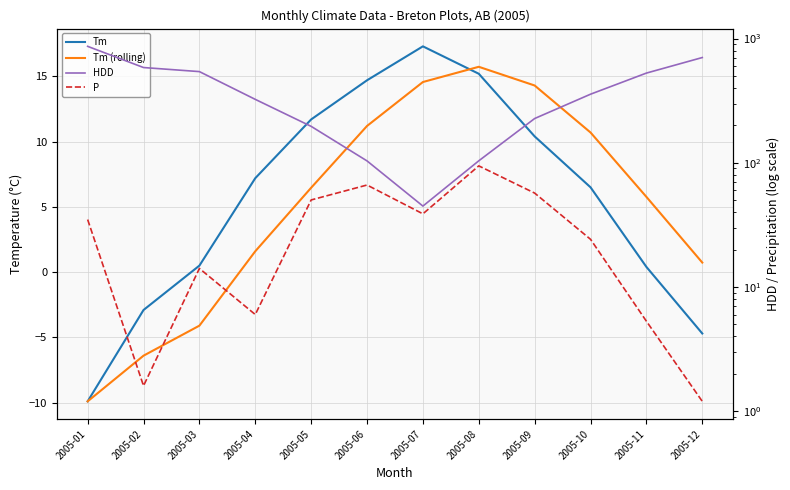

What value does the Tm (rolling) series have at 2005-10?

10.7